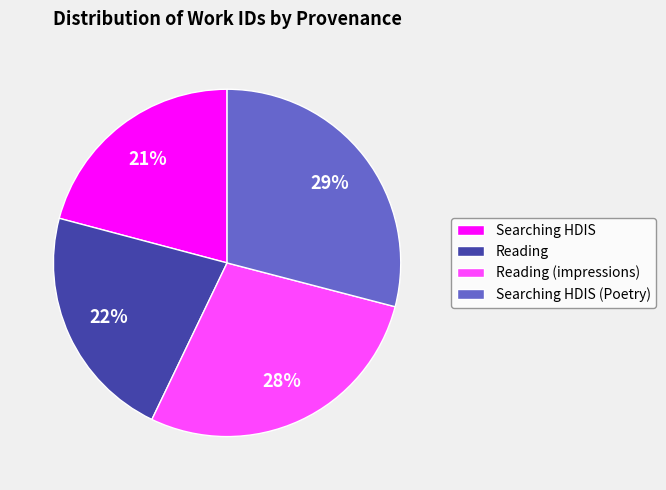

Rank the categories by value from highest to lowest.

Searching HDIS (Poetry), Reading (impressions), Reading, Searching HDIS